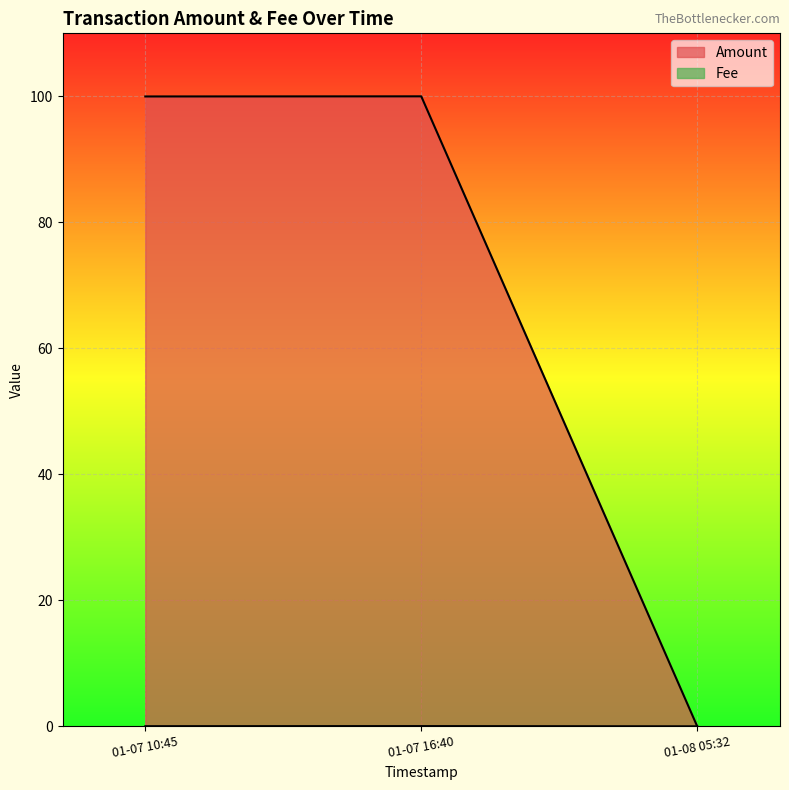

Reading left to right, what are all the values shown in this chart?

Amount: 100.0	100.0	0.0
Fee: 0.0	0.0	0.0